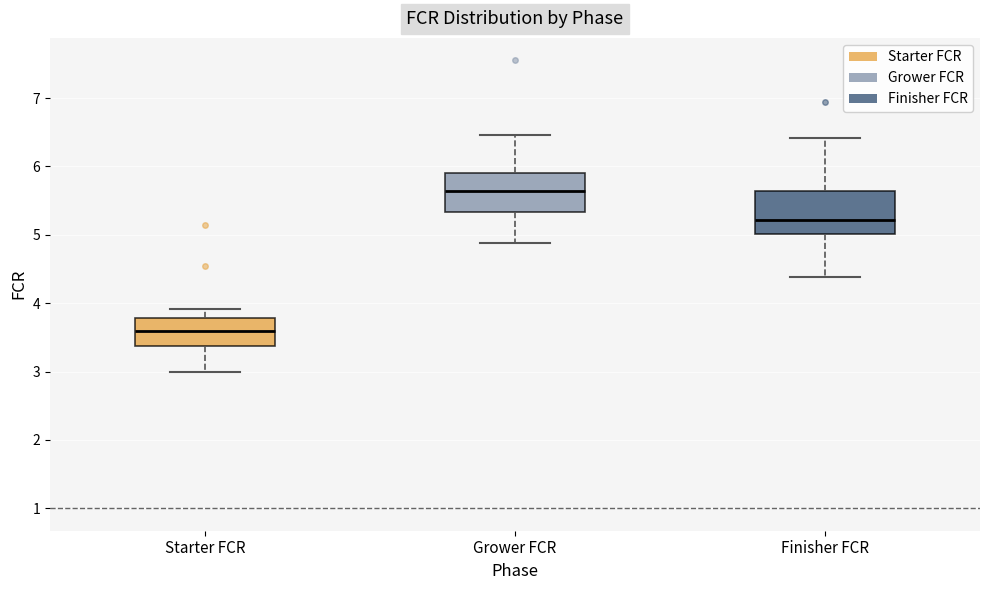

Reading left to right, transcribe this box plot: for each box, give where its median line is, the range the box spans, and where its two whiskers end, as read against the y-axis. The values are not printed on the chart, so give them approximately, as read against the axis.

Starter FCR: median 3.6, box 3.4 to 3.8, whiskers 3.0 to 3.9
Grower FCR: median 5.6, box 5.3 to 5.9, whiskers 4.9 to 6.5
Finisher FCR: median 5.2, box 5.0 to 5.6, whiskers 4.4 to 6.4